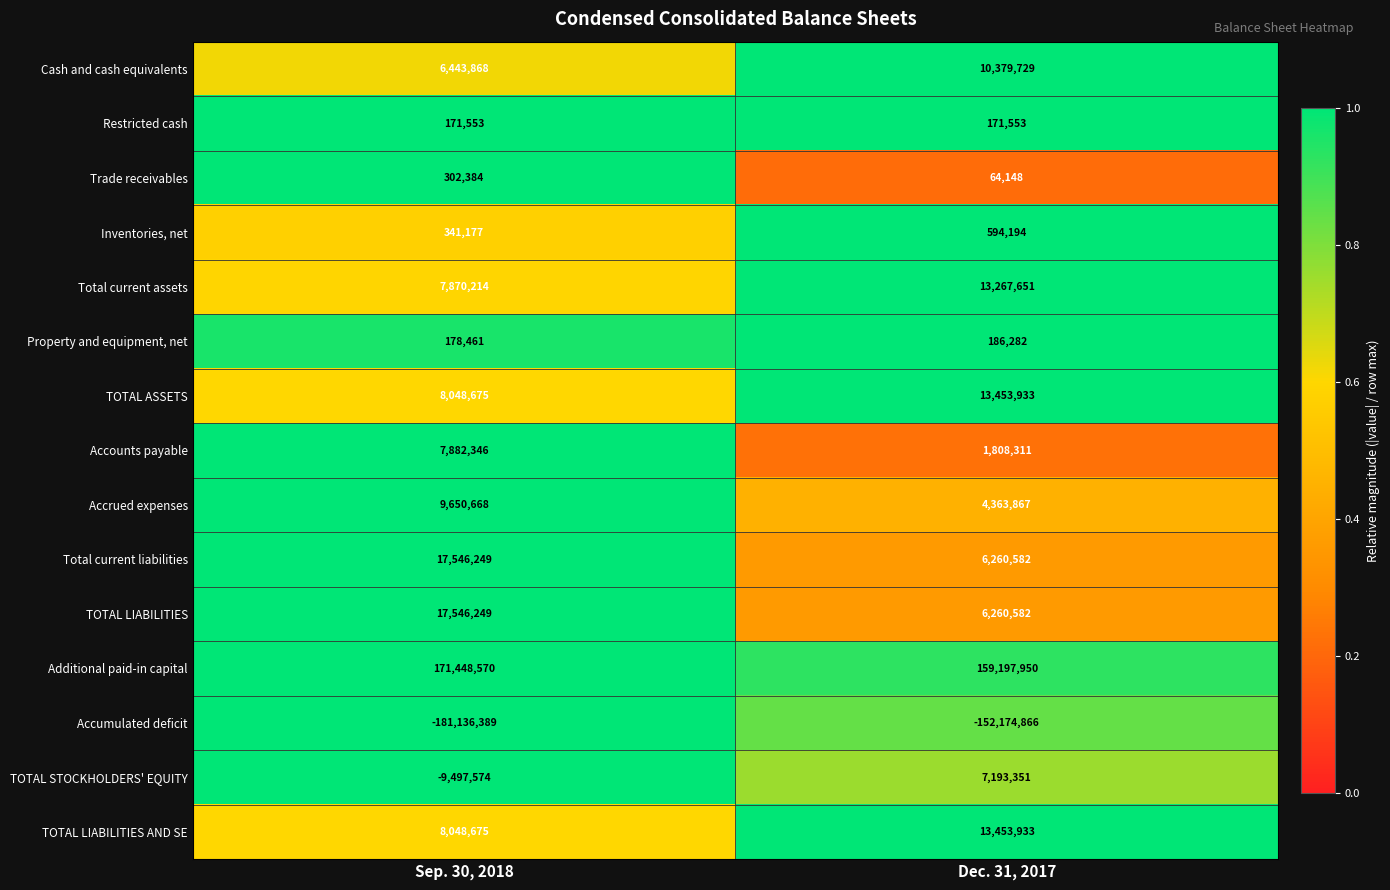

Read the Trade receivables value at Dec. 31, 2017.

64148